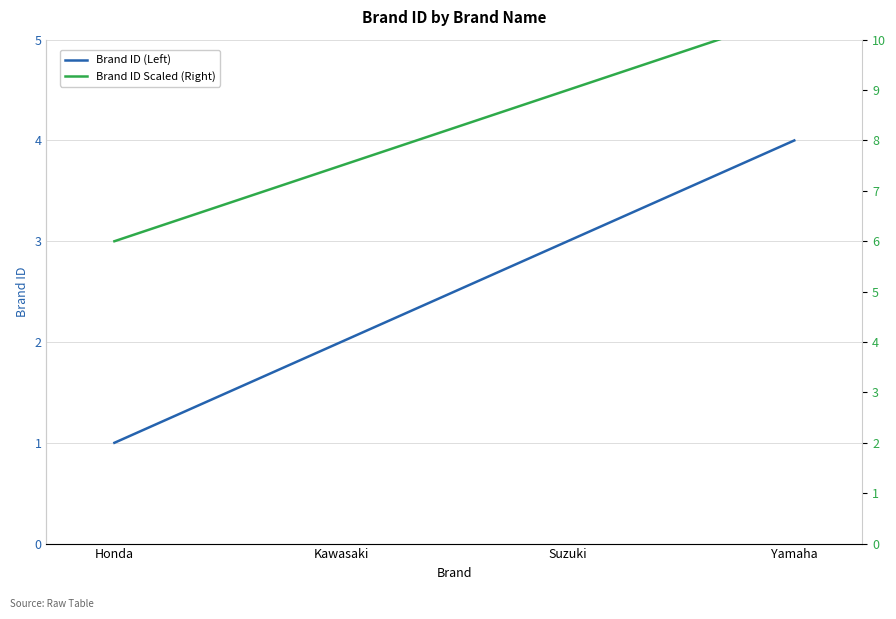

Where does the Brand ID (Left) series first go above 3?

Yamaha